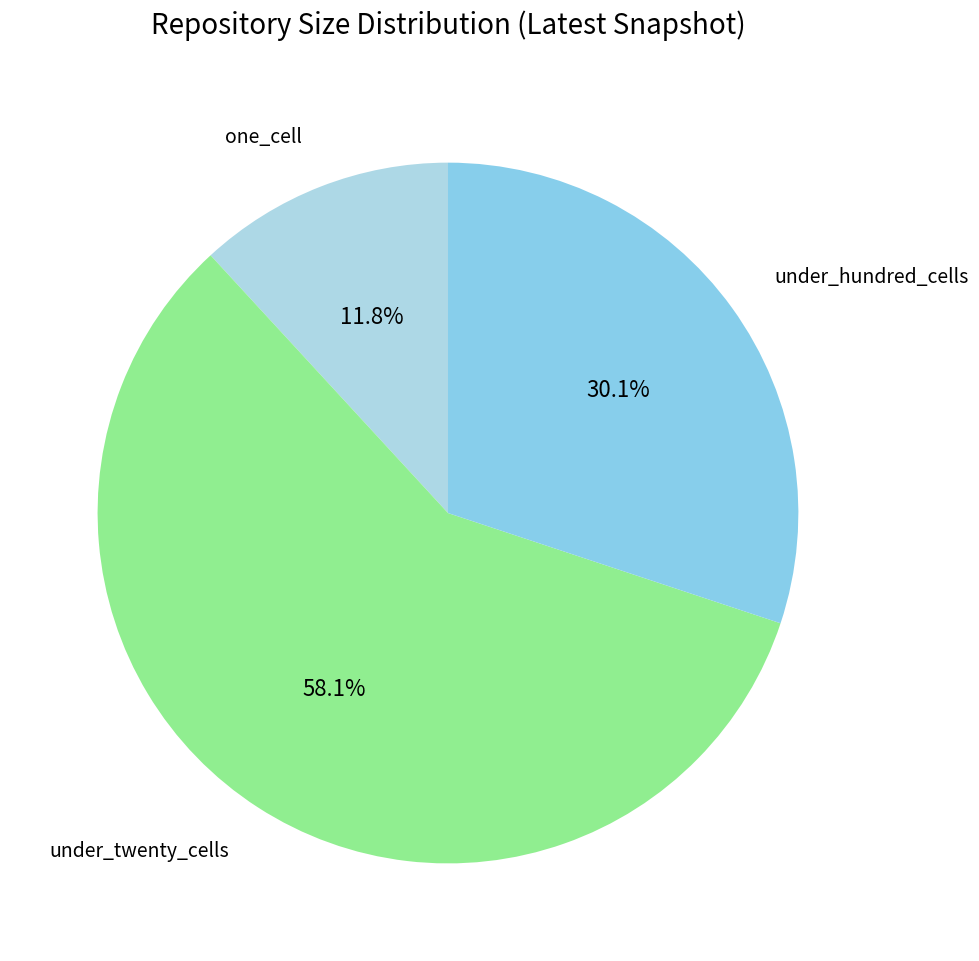

How many segments does this pie chart have?

3